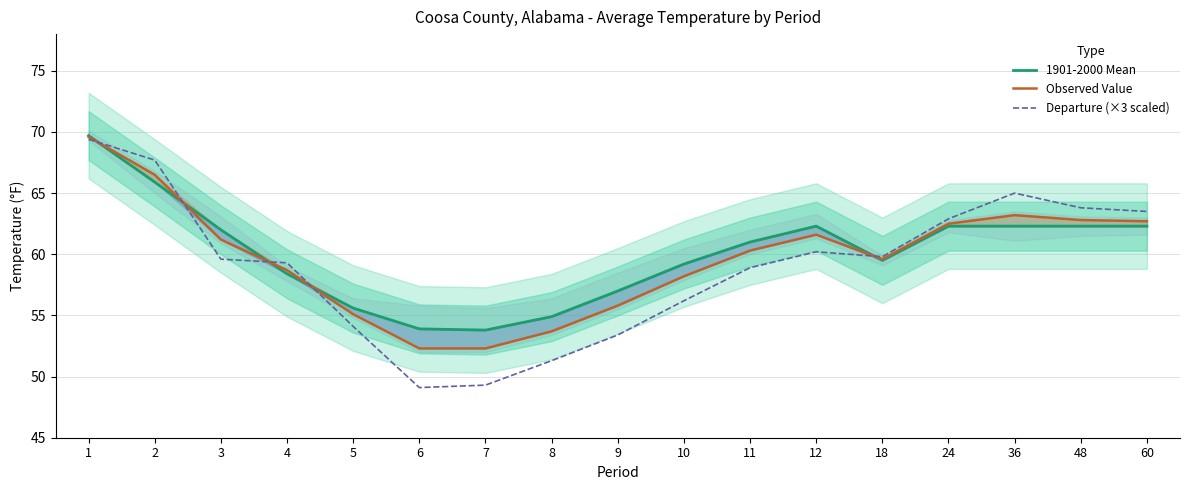

At which category is the sum across all series the highest?

1